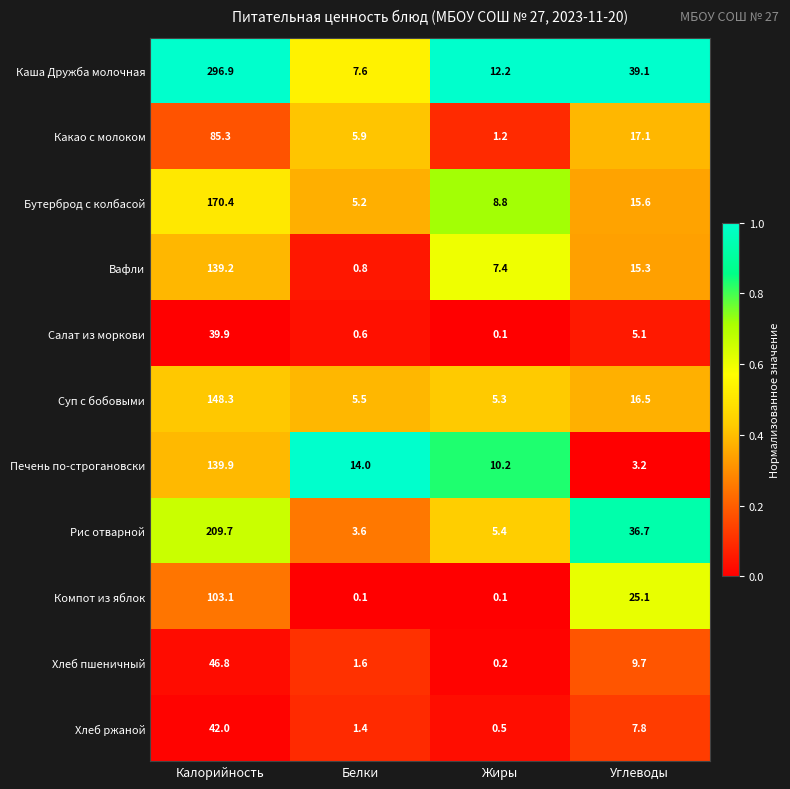

Where does the Салат из моркови series first go above 5?

Калорийность